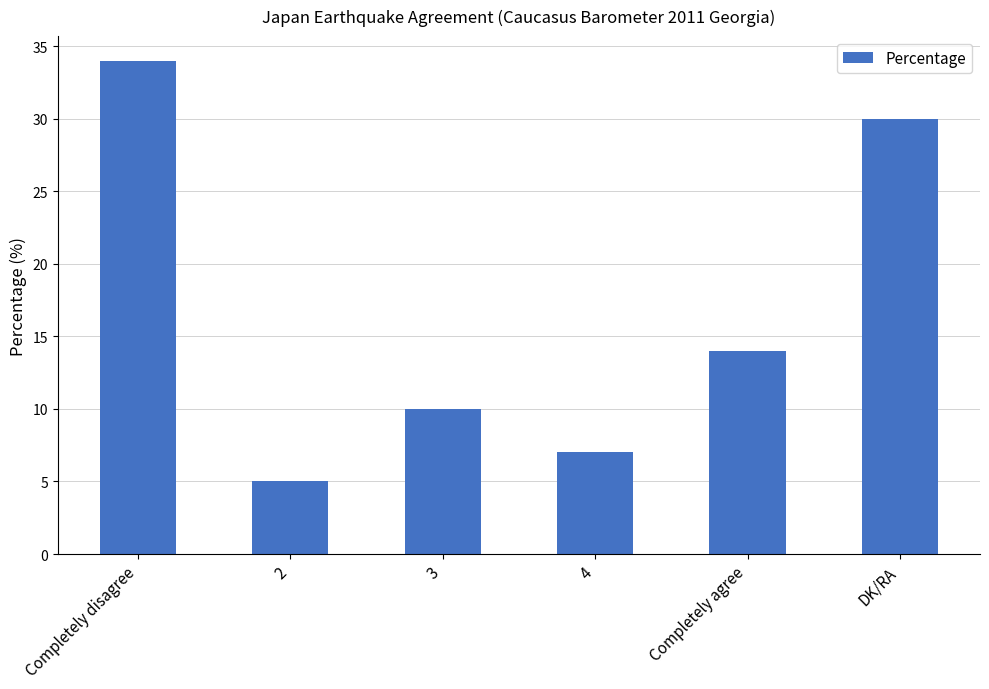

How many categories are shown in the chart?

6